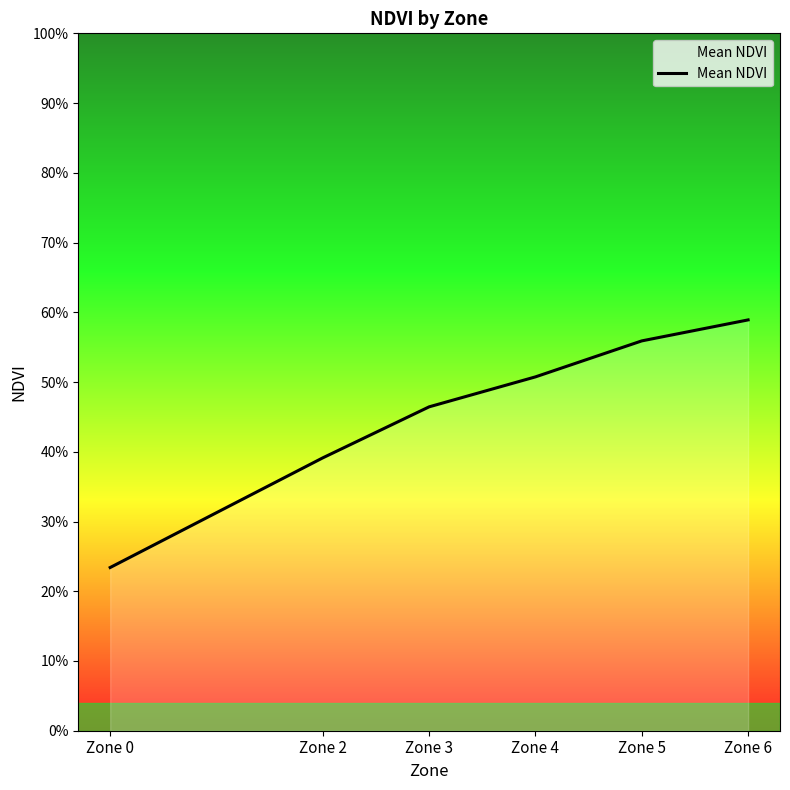

Does the chart display data point markers on the line(s)?

No